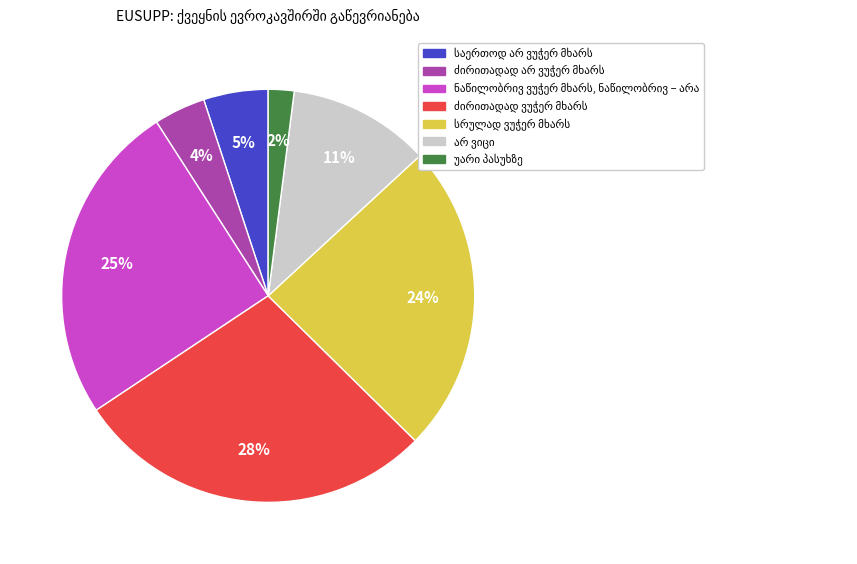

To the nearest percent, what is the difference between the largest and smallest slice percentages?

26%